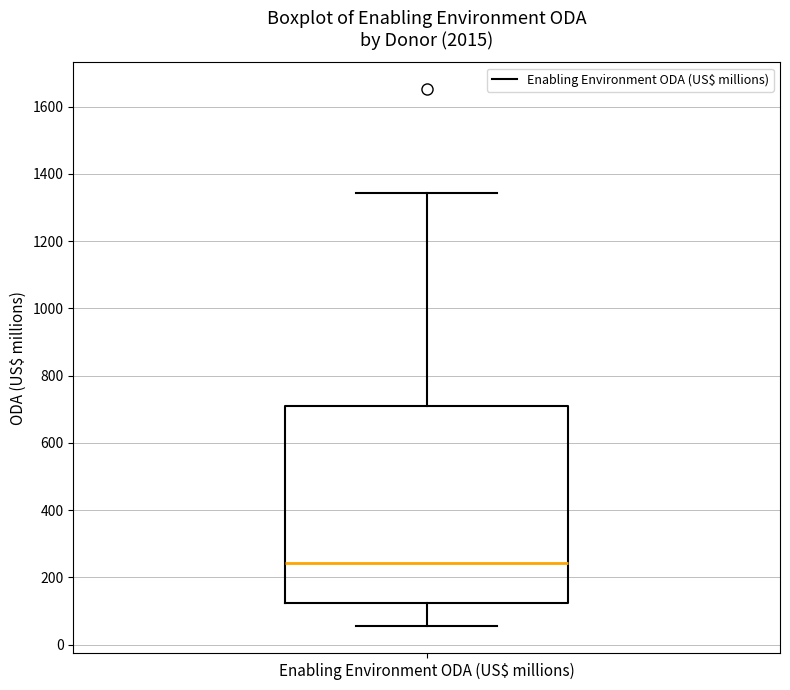

Where is the upper edge of the box for Enabling Environment ODA (US$ millions) on the y-axis? The values are not printed on the chart, so give them approximately, as read against the axis.

700